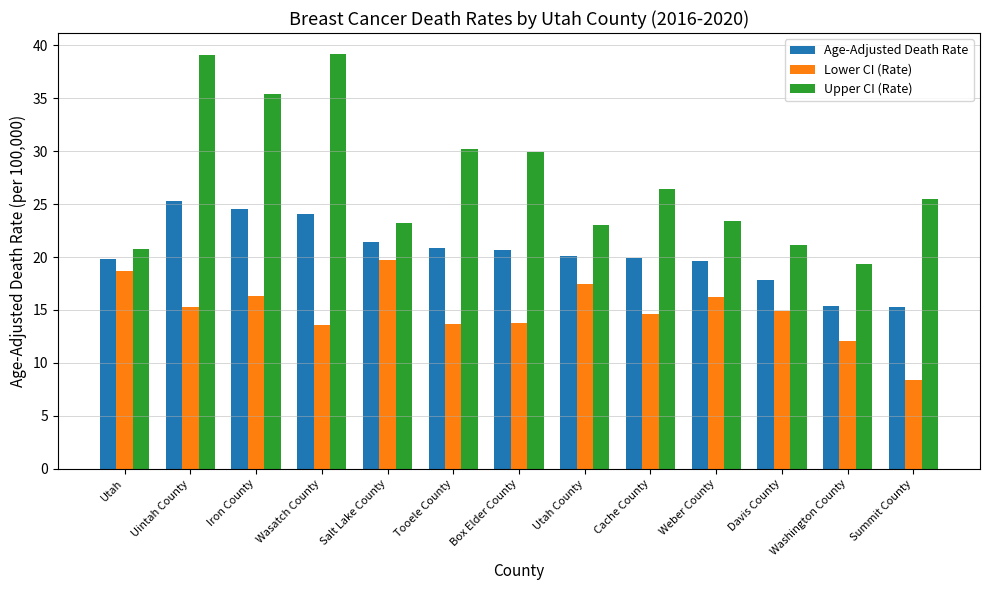

Which label corresponds to the smallest value in the chart?

Summit County